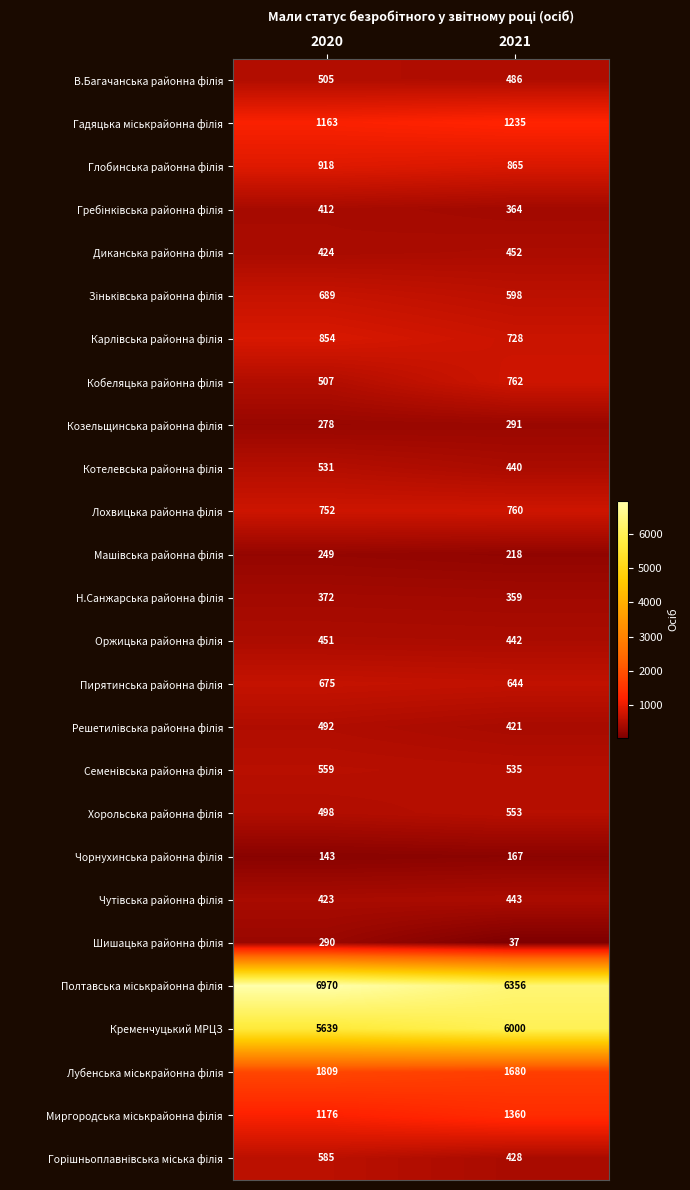

At which category does the chart reach its peak across all series?

2020